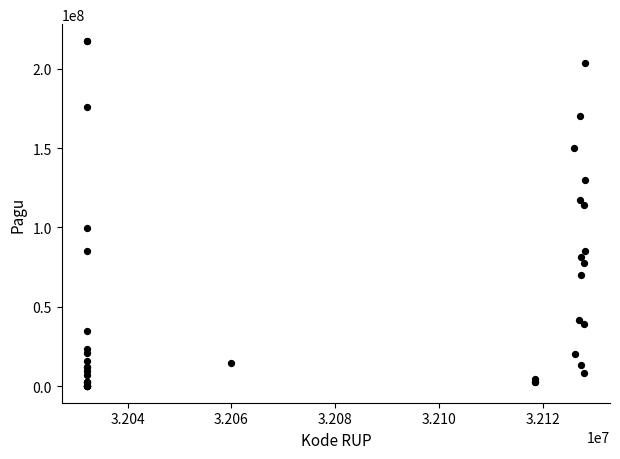

What Y value in the scatter plot is closest to 108830000?

114296000